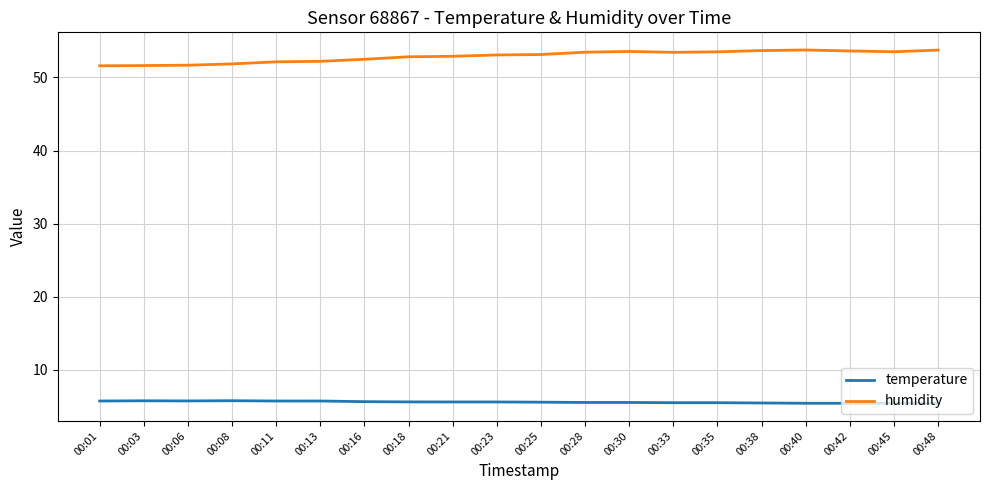

True or false: temperature and humidity intersect in this chart.

False